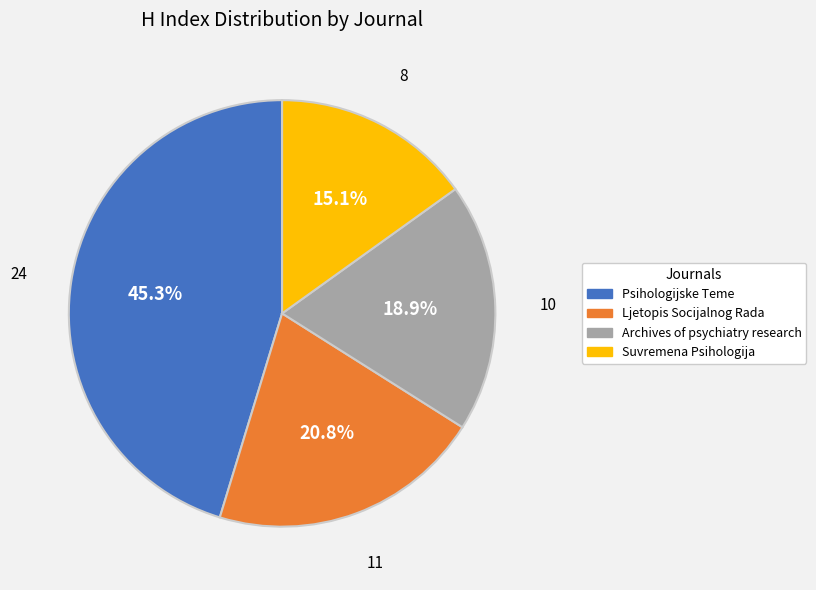

To the nearest percent, what is the difference between the Archives of psychiatry research and Psihologijske Teme slice percentages?

26%